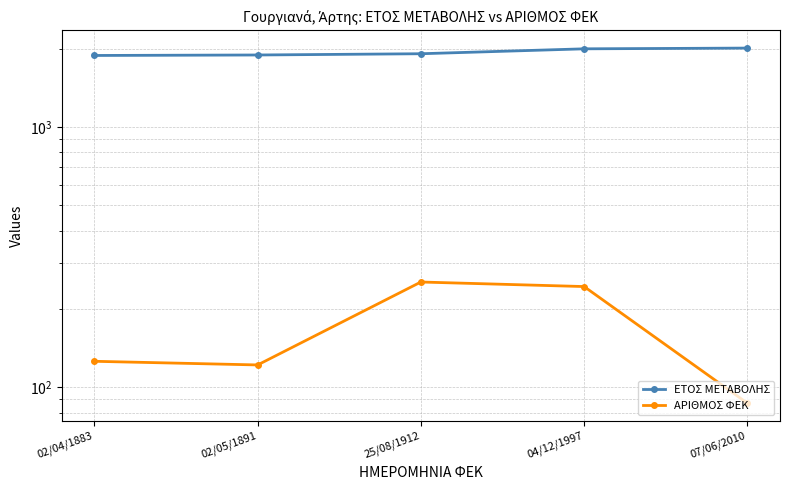

The value of ΕΤΟΣ ΜΕΤΑΒΟΛΗΣ at 02/05/1891 is 426. True or false?

False